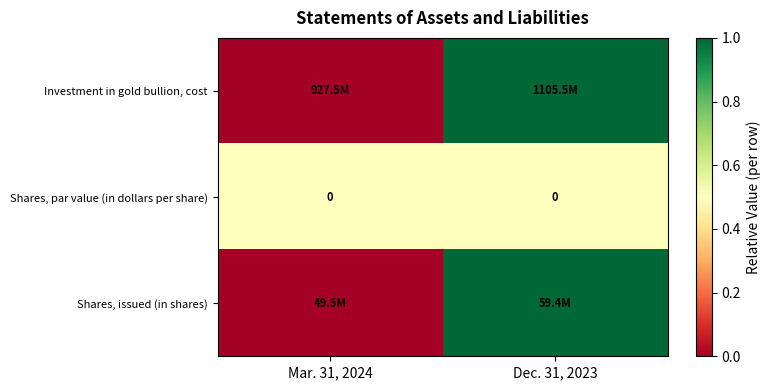

True or false: Shares, par value (in dollars per share) has a value of 0 at Mar. 31, 2024.

True